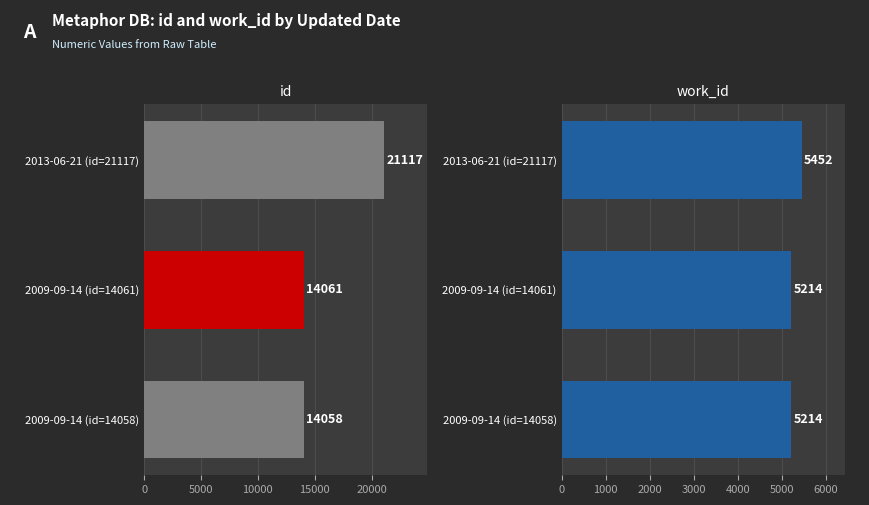

At 10000, list the series in order from smallest to largest.

work_id, id